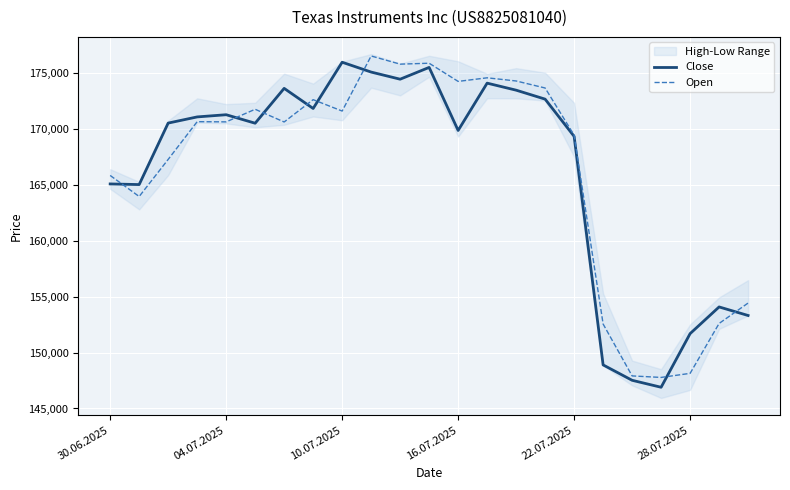

In Open, how many points are higher than both neighbors (excluding endpoints)?

6